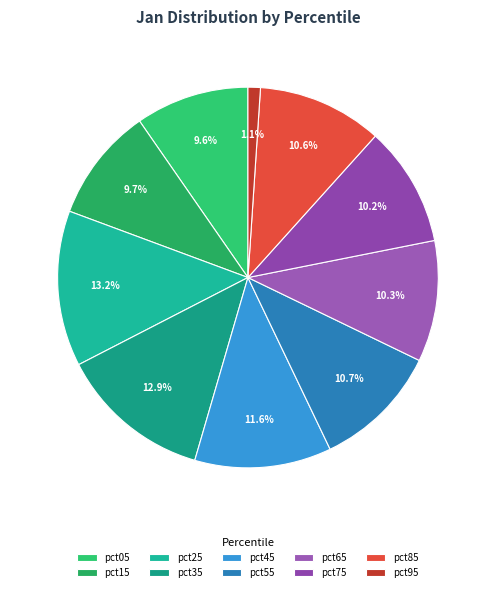

Do pct85 and pct95 together represent more than half of the pie?

No